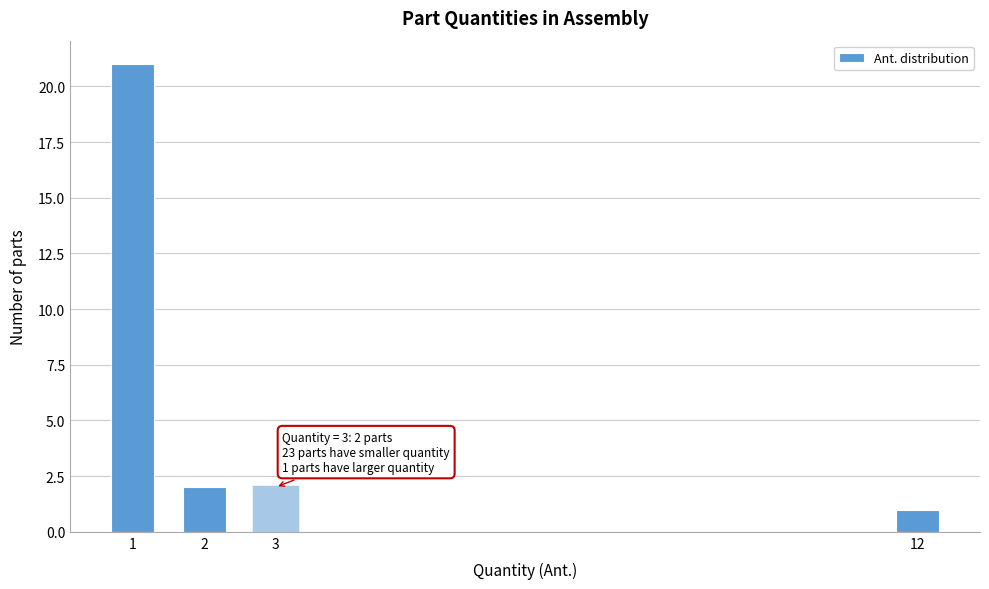

Reading right to left, extract all data points from this chart.

12=1	3=2	2=2	1=21